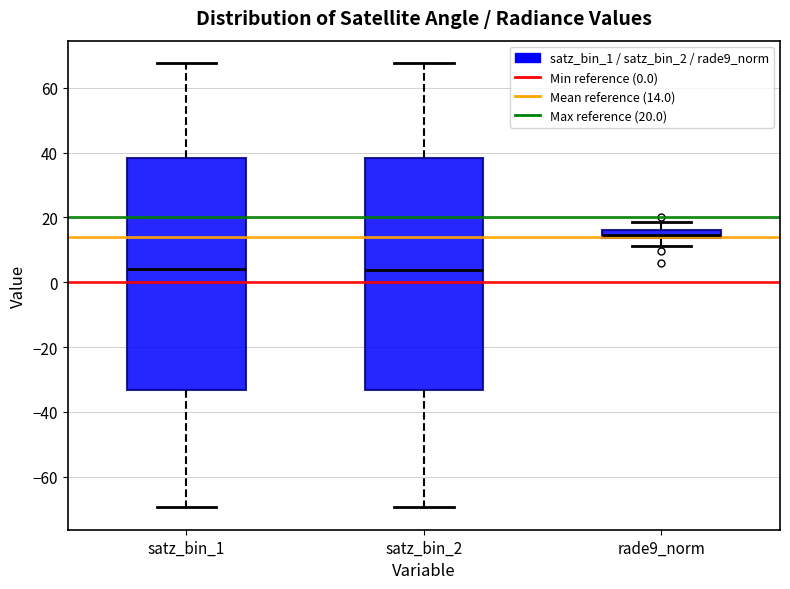

Which box has the highest median line?

rade9_norm